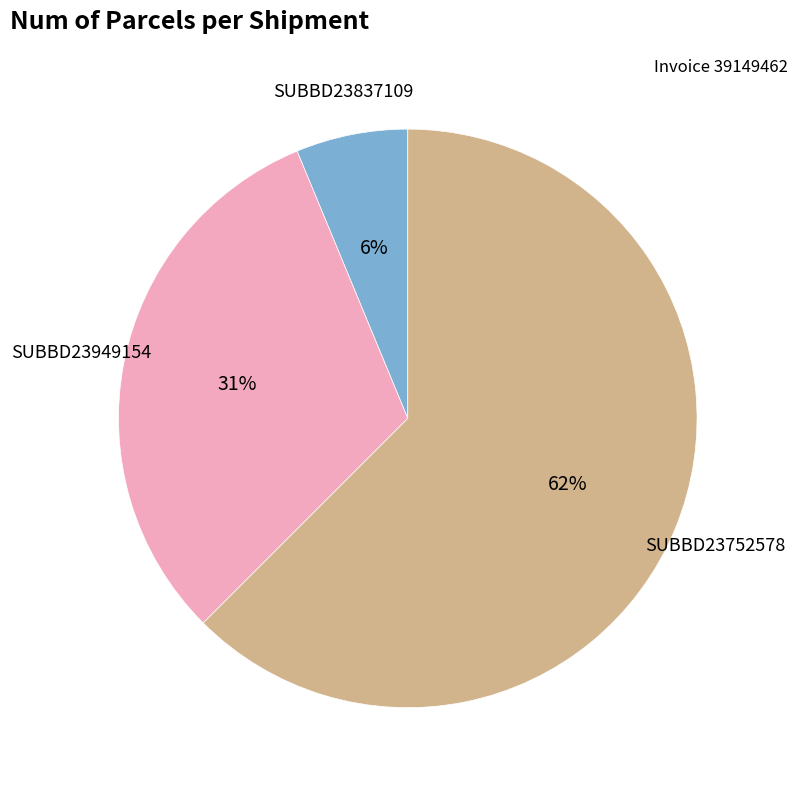

To the nearest percent, what is the average slice percentage?

33%